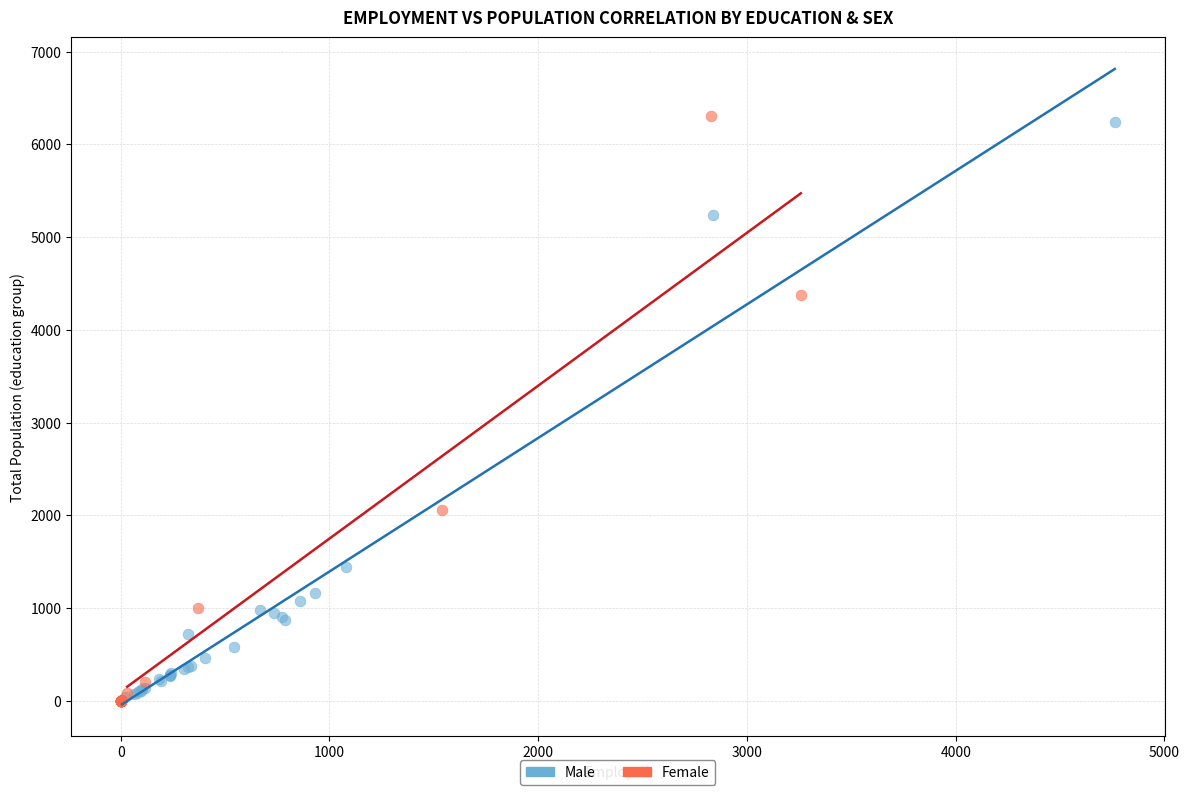

Which series contains the highest Y value?

Female